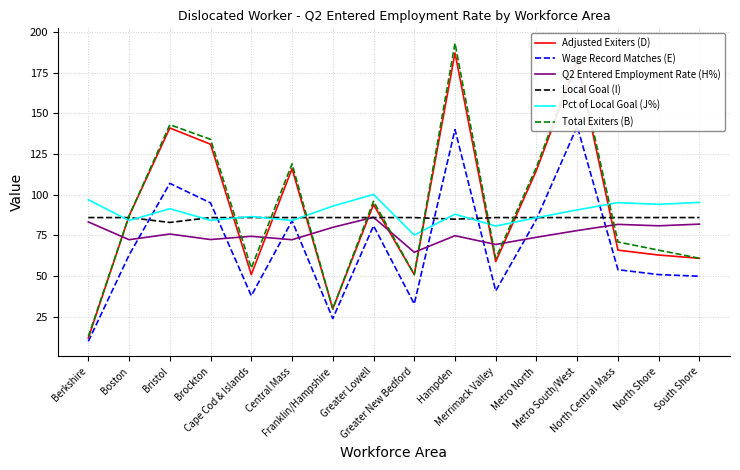

What is the sum of the Pct of Local Goal (J%) values at Boston and Cape Cod & Islands?

170.8